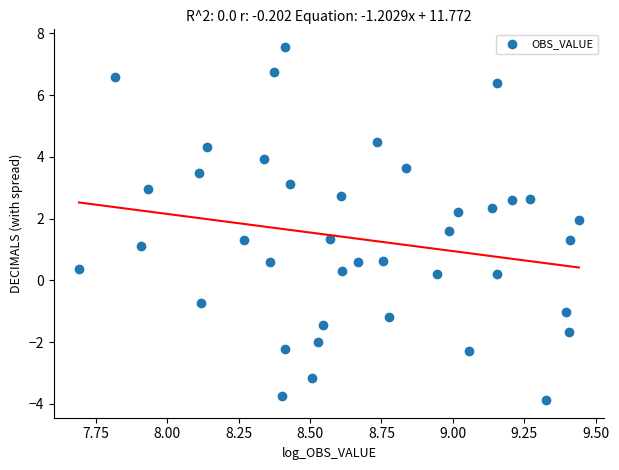

What is the range of Y values (max minus min)?

11.4